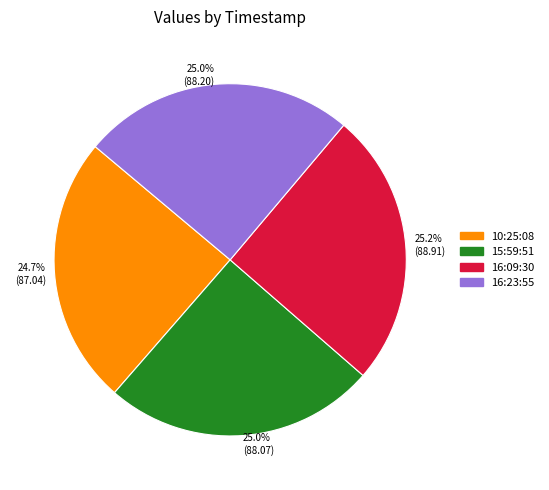

What is the ratio of the value at 15:59:51 to the value at 16:09:30?

1.0